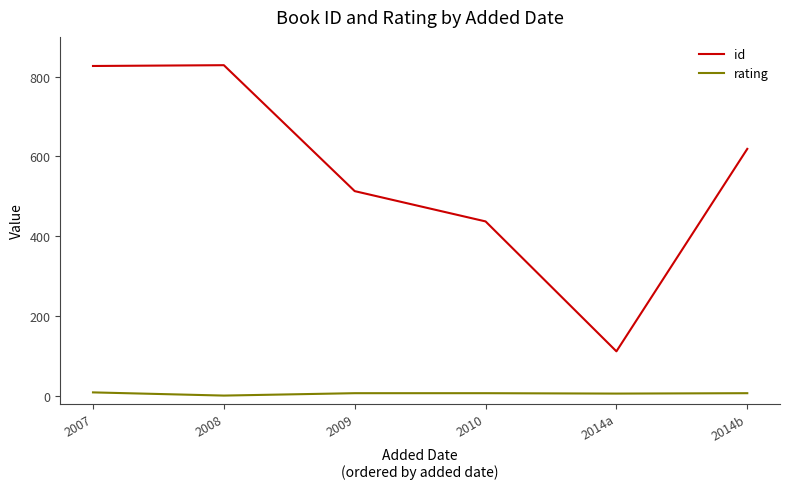

Where is id nearest to the value 470?

2010